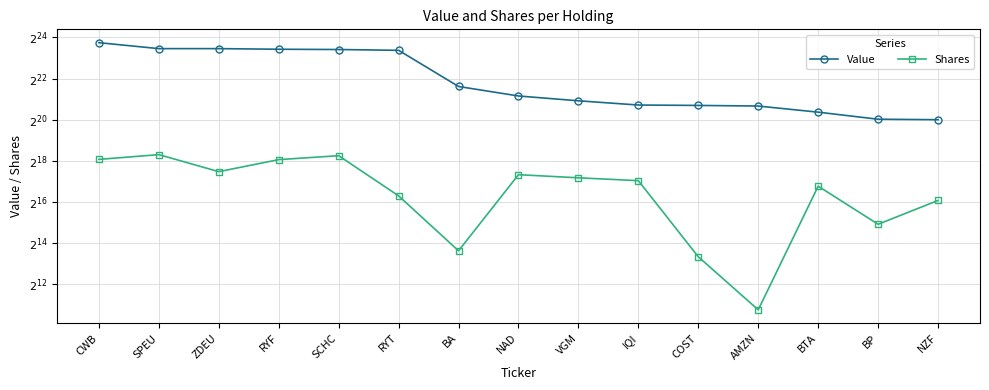

True or false: Shares and Value intersect in this chart.

False